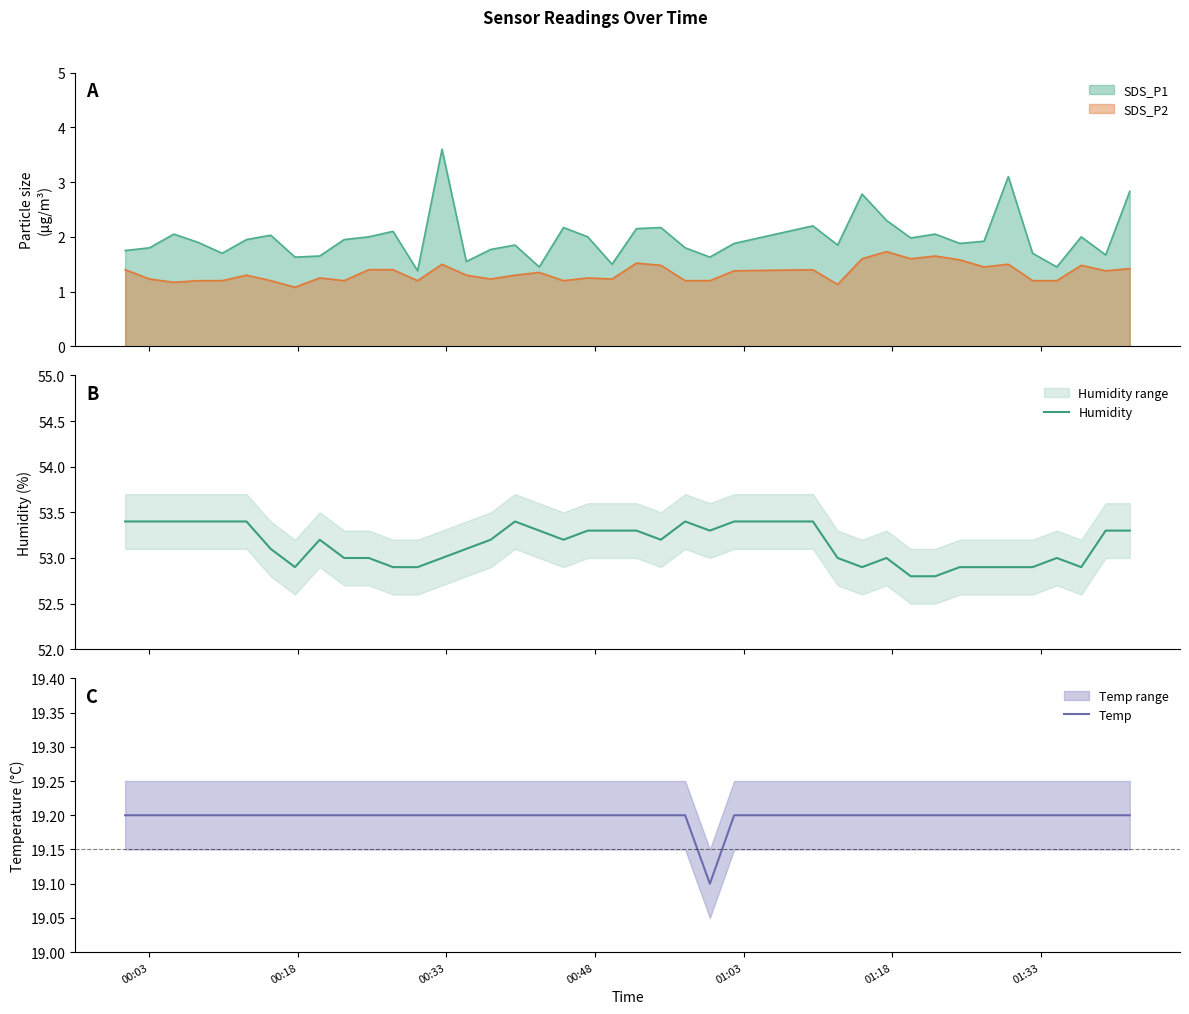

What is the highest value of the SDS_P2 series?

1.7